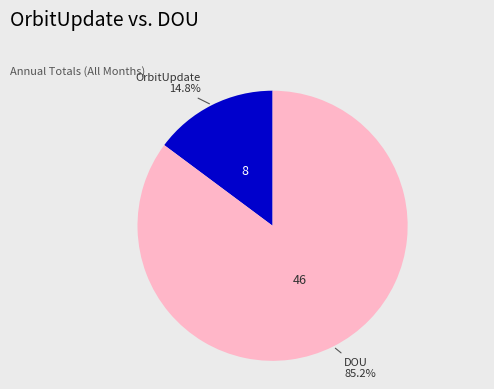

What percentage do DOU and OrbitUpdate together represent?

100.0%